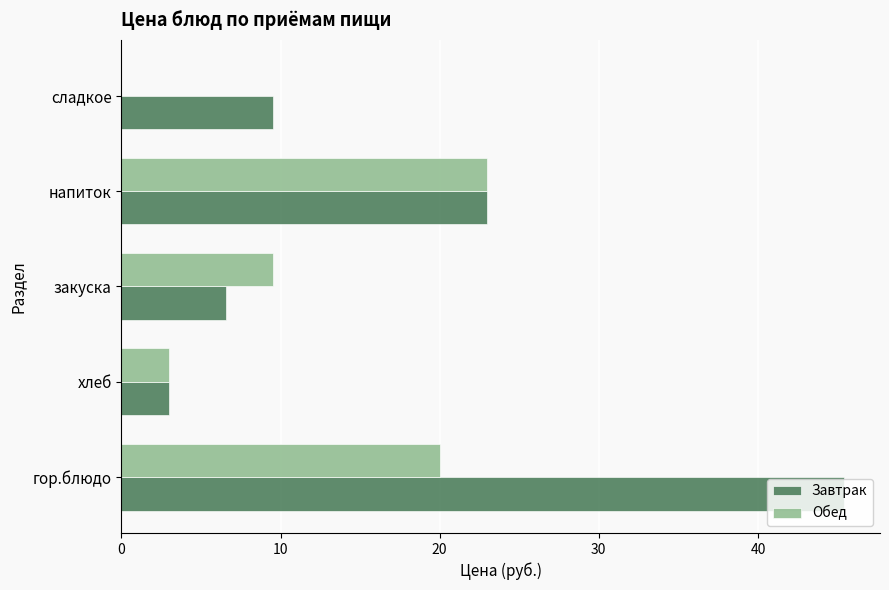

What is the sum of the Завтрак values at сладкое and закуска?

16.1